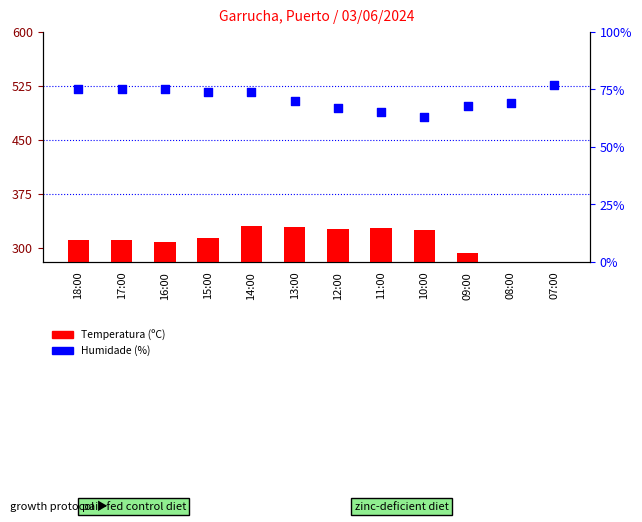

Which series has the widest spread of Y values?

Temperatura (ºC)